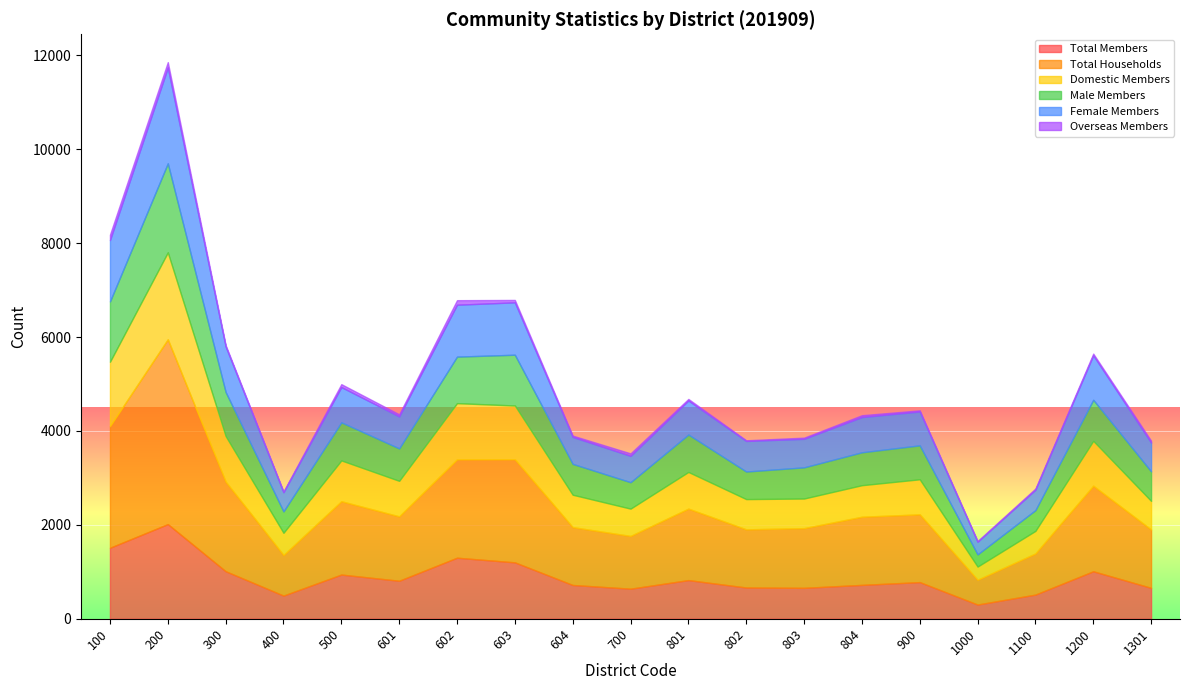

At which label does Female Members reach its minimum?

1000